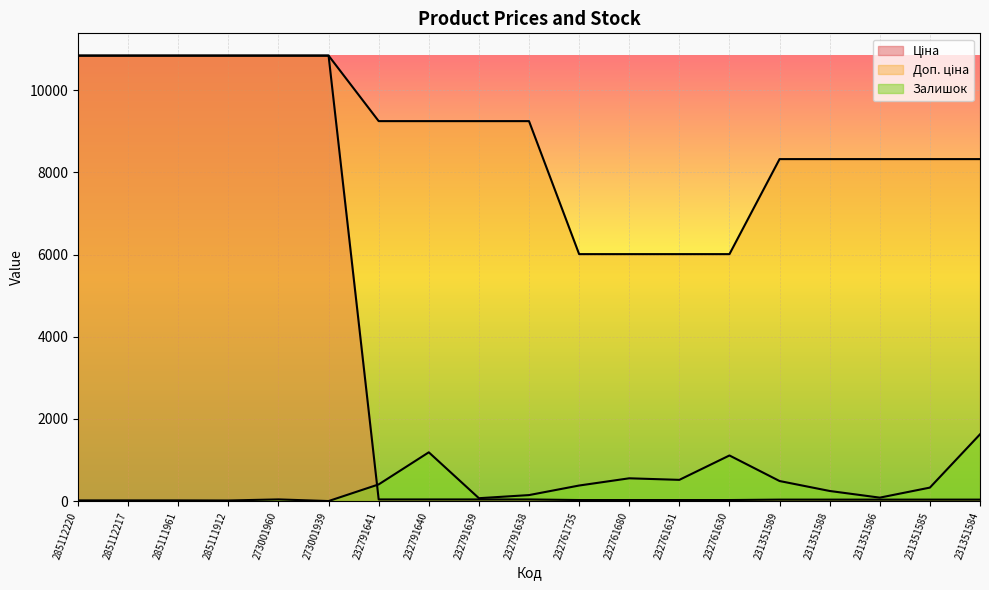

The Доп. ціна series shows 8322.0 at 231351586. True or false?

True